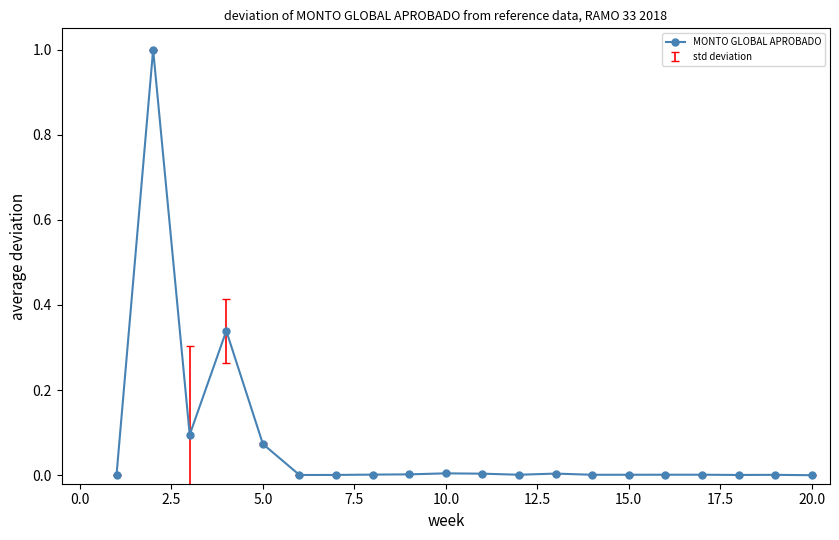

What is the sum of all values?

1.5